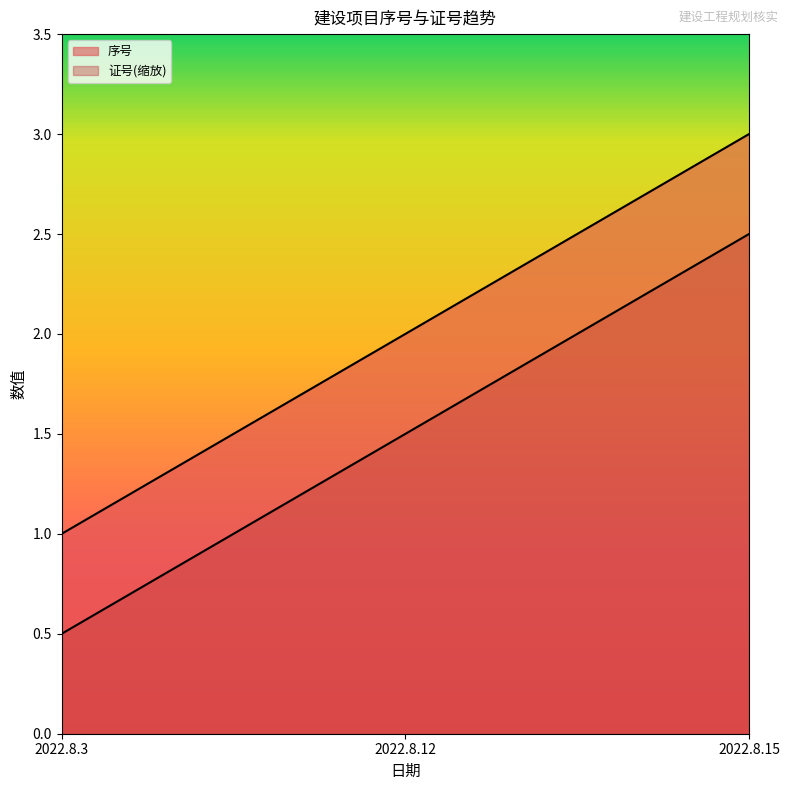

Reading left to right, list all the values displayed in this chart.

序号: 1.0	2.0	3.0
证号: 0.5	1.5	2.5